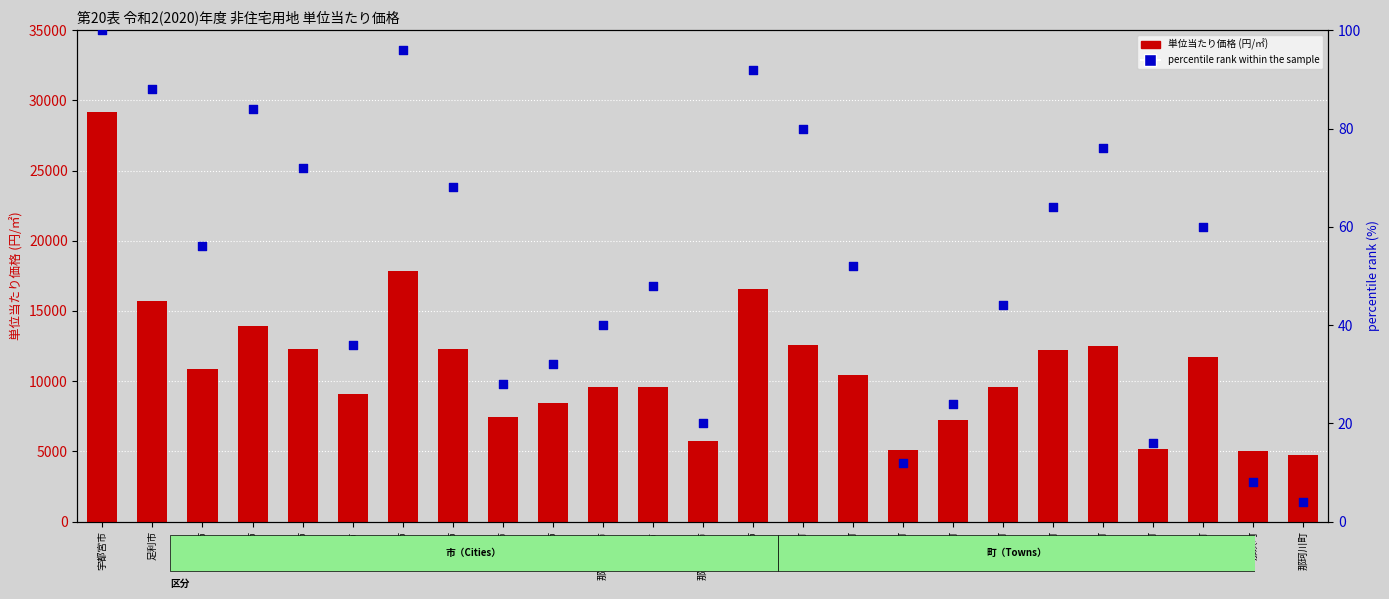

Is the value of percentile rank within the sample at さくら市 greater than the value of 単位当たり価格 at 那須烏山市?

No